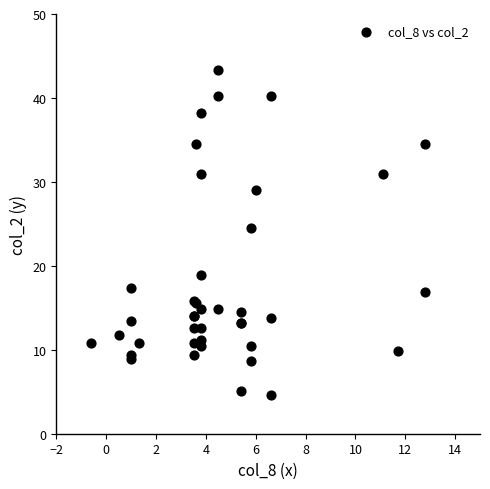

What Y value in the scatter plot is closest to 23?

24.5